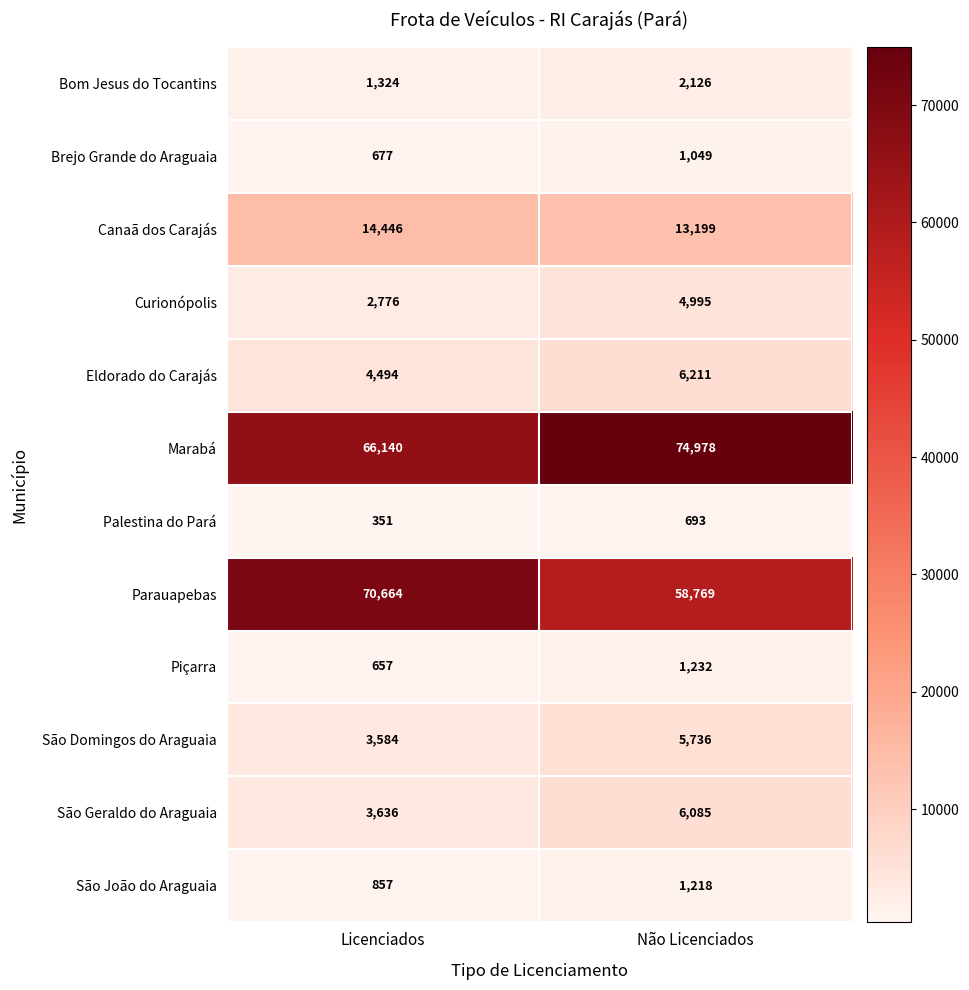

Count the number of data series in this chart.

12